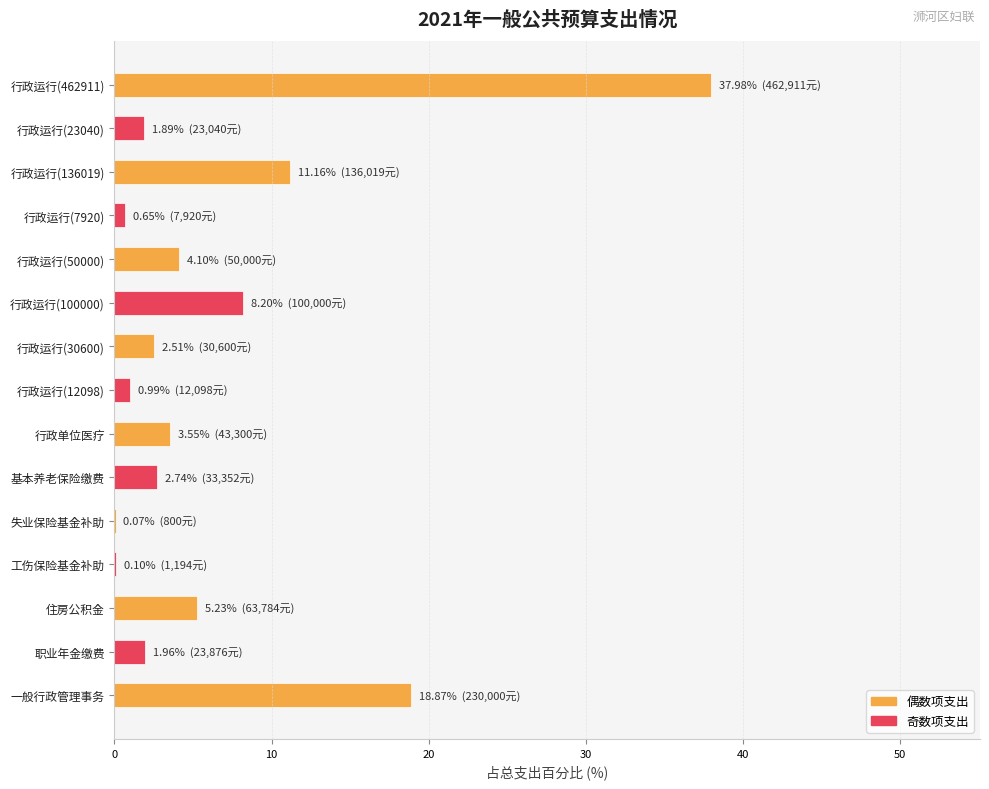

What is the sum of all values?

100.0